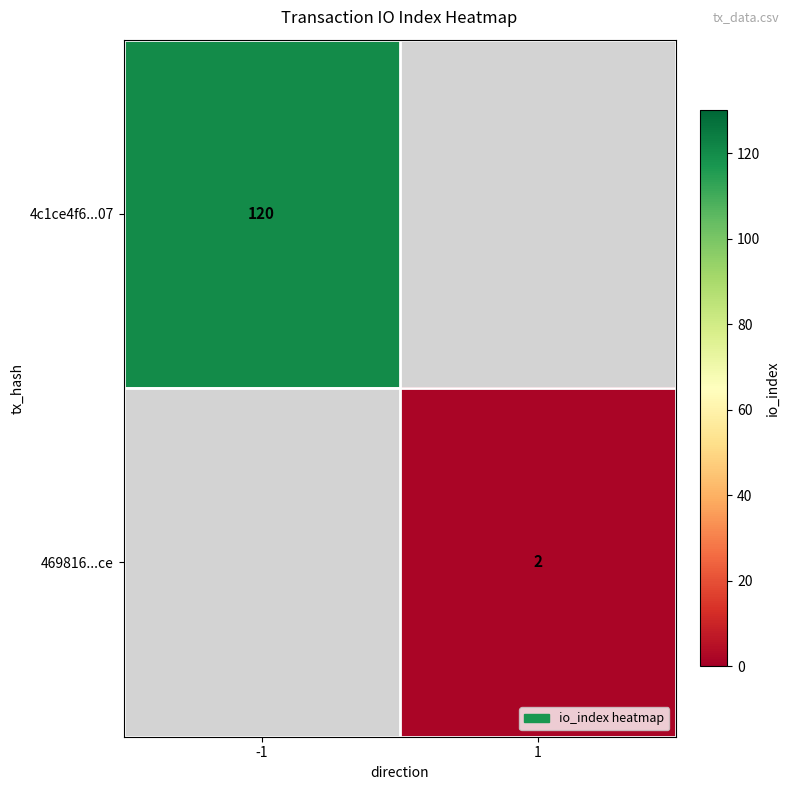

True or false: 469816...ce has a value of 1.1 at 1.

False